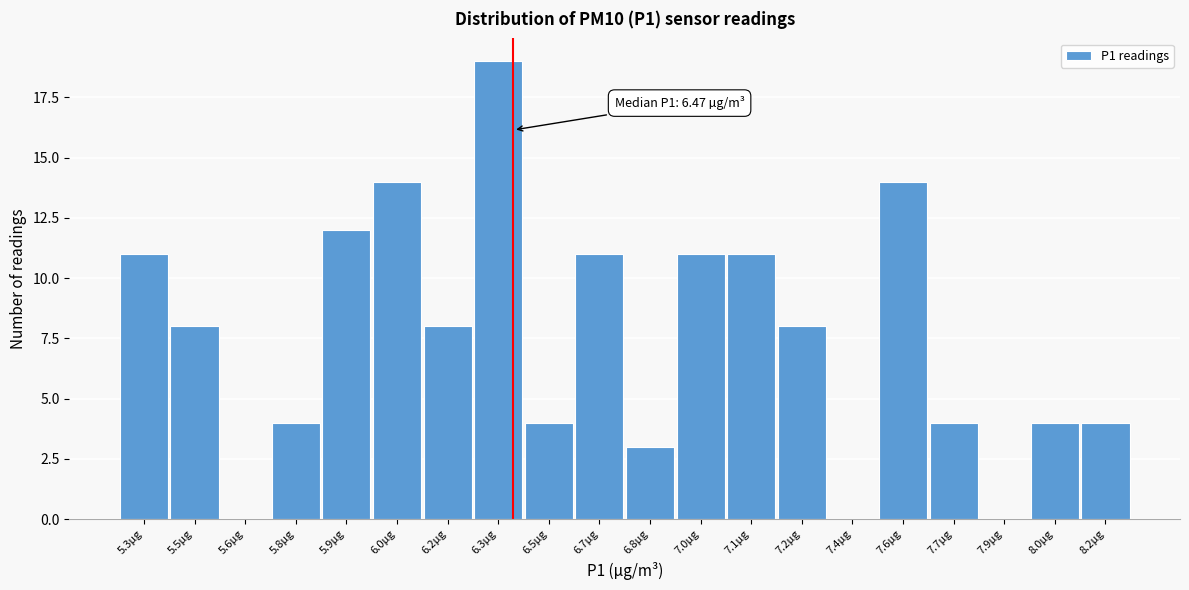

Reading left to right, list all the values displayed in this chart.

5.3µg=11	5.5µg=8	5.6µg=0	5.8µg=4	5.9µg=12	6.0µg=14	6.2µg=8	6.3µg=19	6.5µg=4	6.7µg=11	6.8µg=3	7.0µg=11	7.1µg=11	7.2µg=8	7.4µg=0	7.6µg=14	7.7µg=4	7.9µg=0	8.0µg=4	8.2µg=4